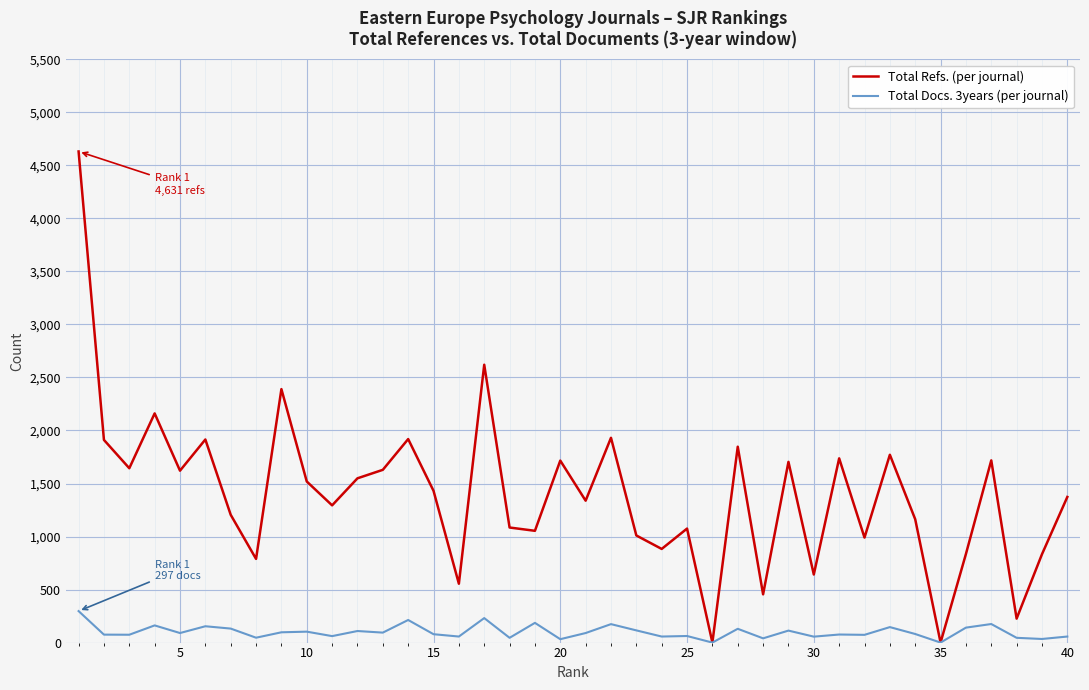

List the series in order of their overall mean, highest first.

Total Refs. (per journal), Total Docs. 3years (per journal)